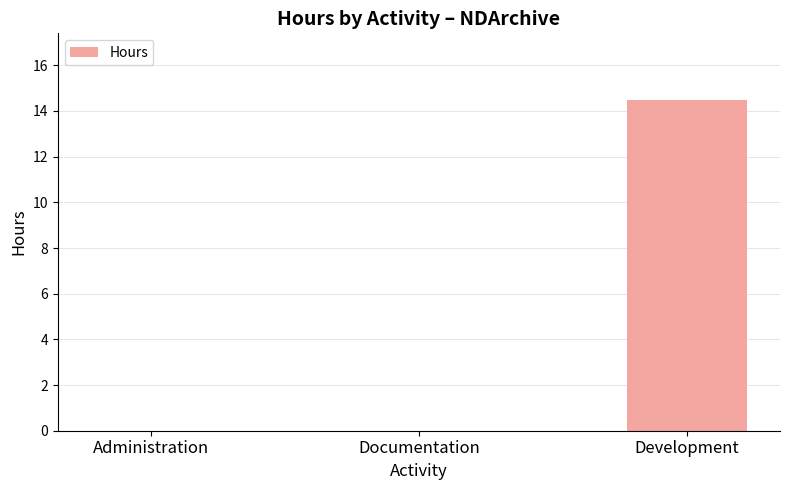

What value does the data have at Development?

14.5